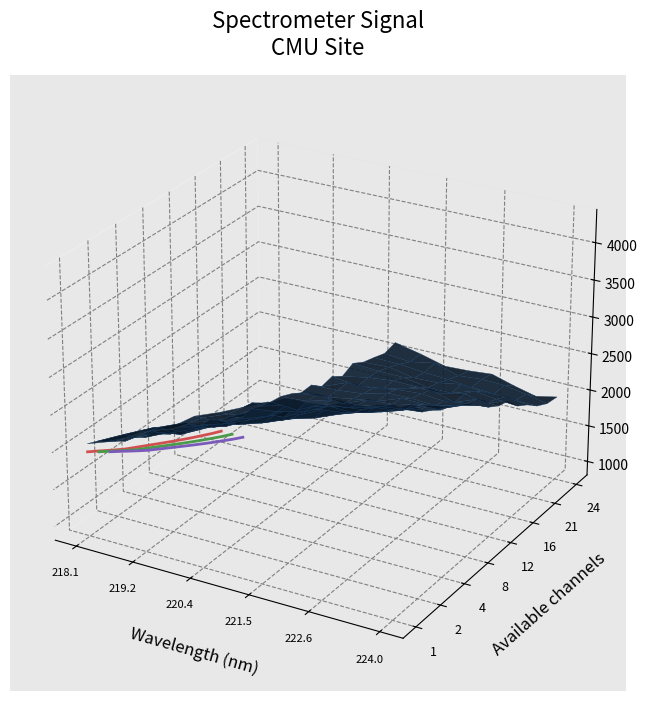

What is the label of the 6th point from the right?

9